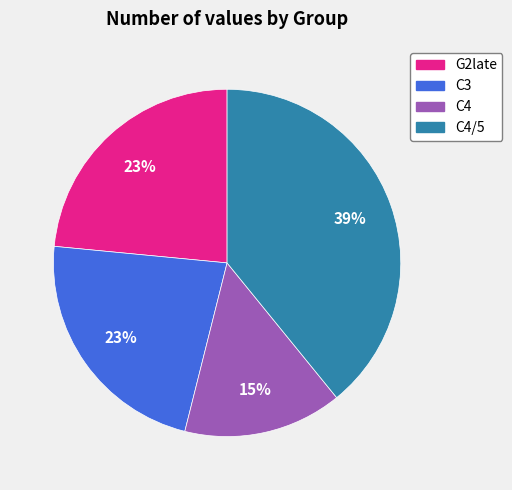

Is the sum of C3 and G2late greater than half?

No